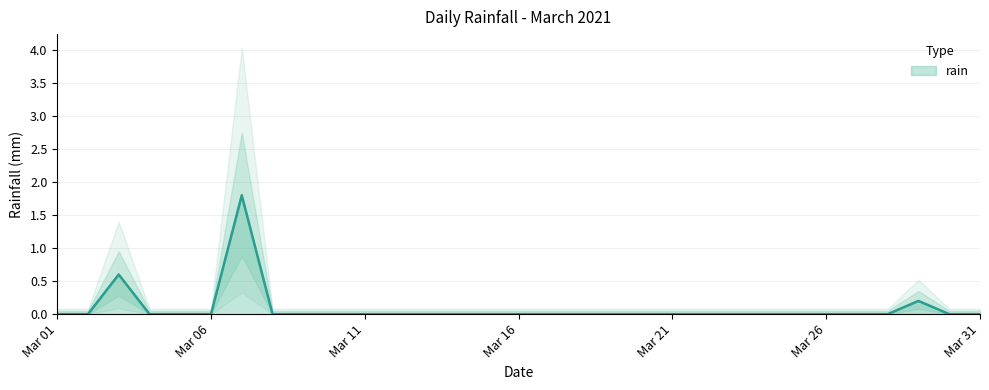

Reading left to right, transcribe all the data shown in this chart.

0.0	0.0	0.6	0.0	0.0	0.0	1.8	0.0	0.0	0.0	0.0	0.0	0.0	0.0	0.0	0.0	0.0	0.0	0.0	0.0	0.0	0.0	0.0	0.0	0.0	0.0	0.0	0.0	0.2	0.0	0.0